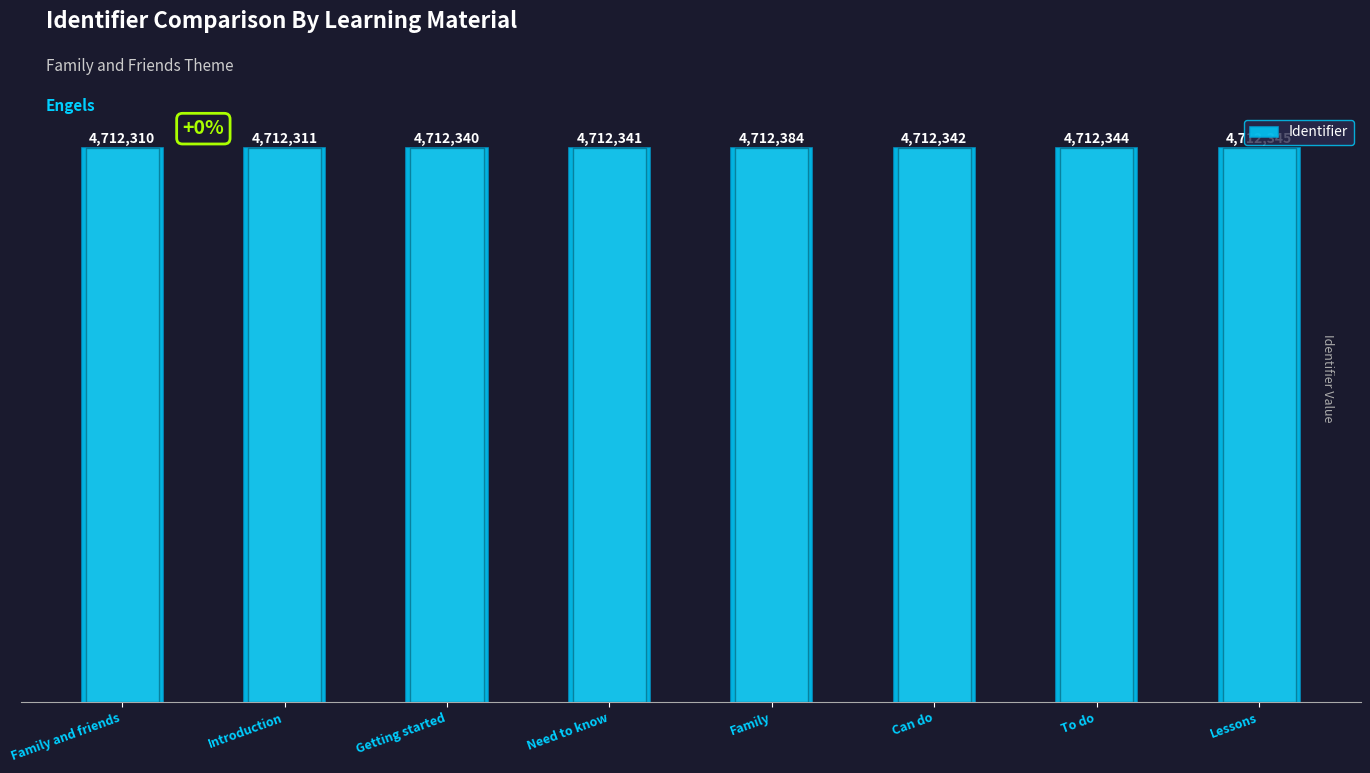

What is the label of the 5th bar from the left?

Family